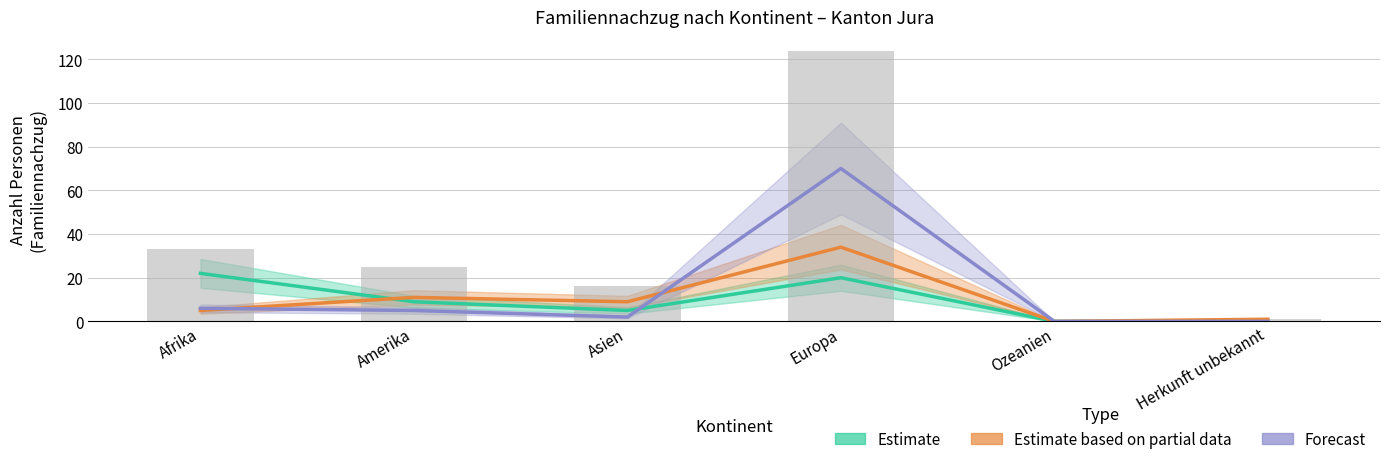

What is the sum of the Estimate based on partial data values at Afrika and Herkunft unbekannt?

6